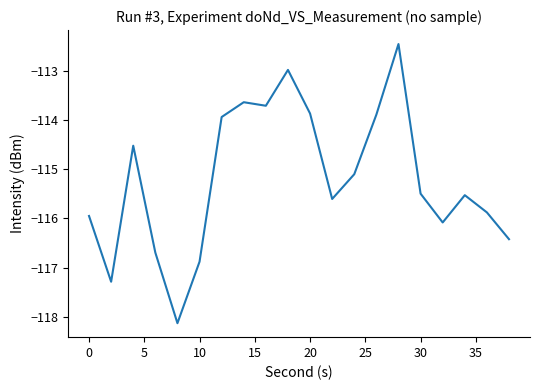

What is the greatest value displayed?

-112.5